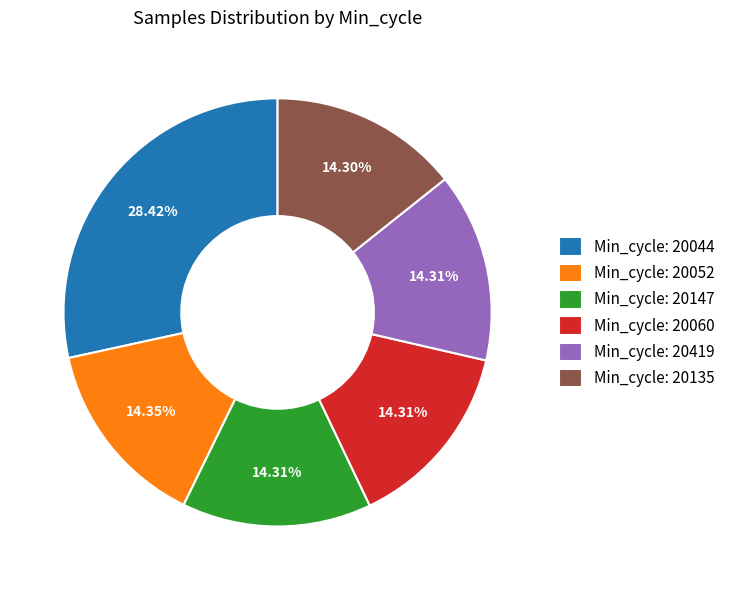

Which has a higher value, Min_cycle: 20147 or Min_cycle: 20044?

Min_cycle: 20044